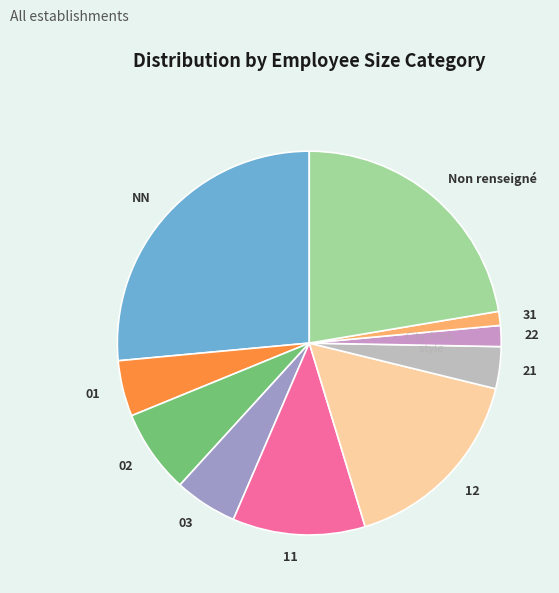

Which slice is the largest?

NN